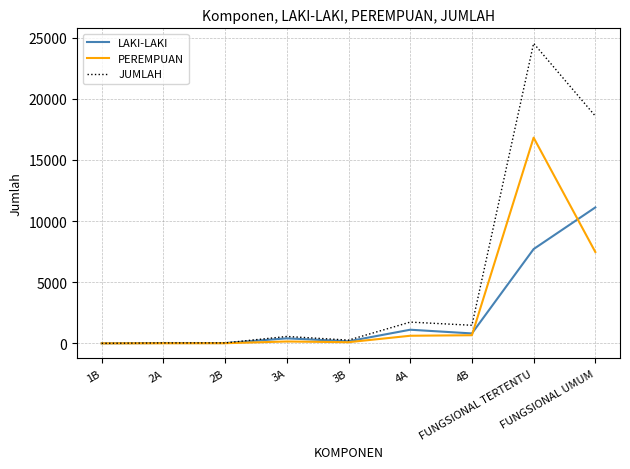

What is the average value of the JUMLAH series?

5249